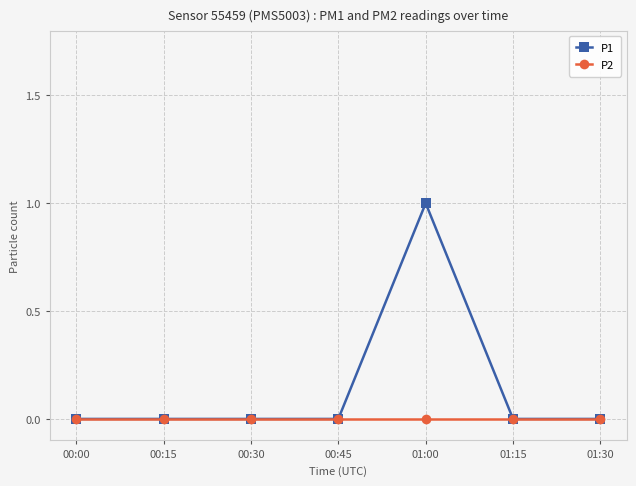

Is the value of P1 at 01:00 greater than the value of P2 at 00:00?

Yes